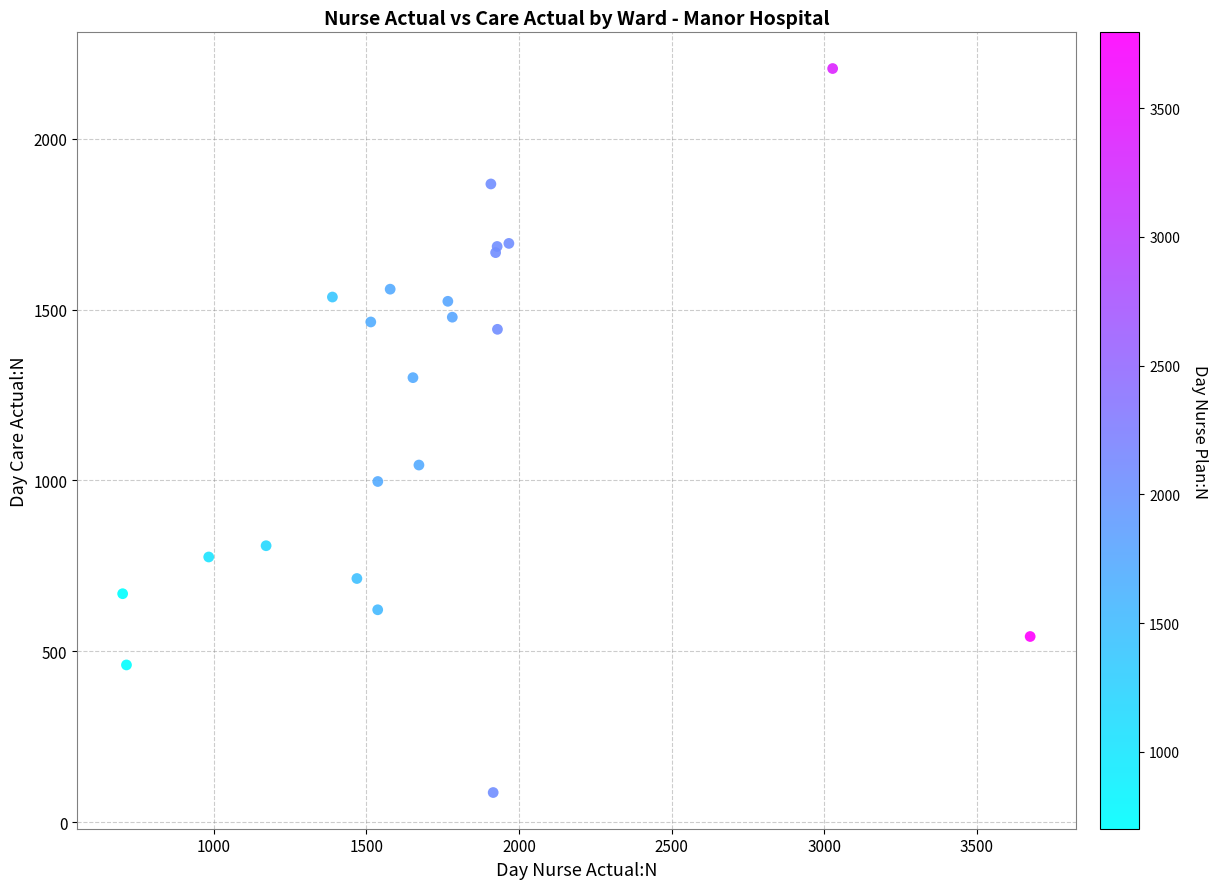

What Y value in the scatter plot is closest to 1146?

1045.2